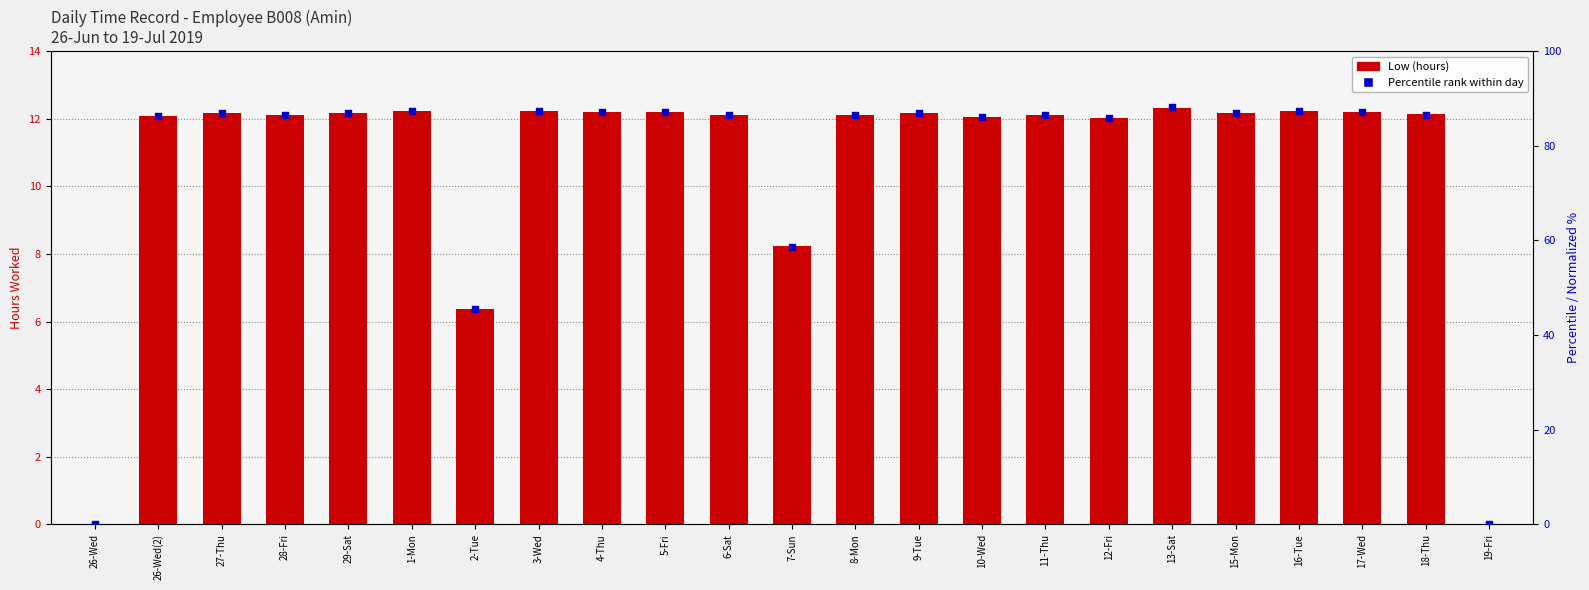

Which series contains the lowest Y value?

Low (hours)